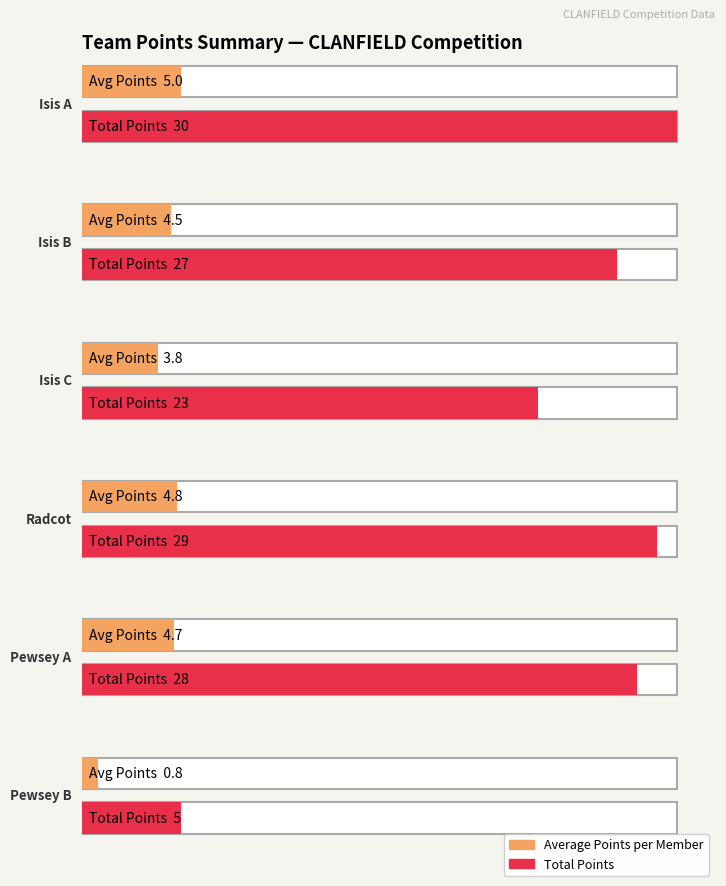

Are the bars grouped side by side (vs. stacked)?

Yes